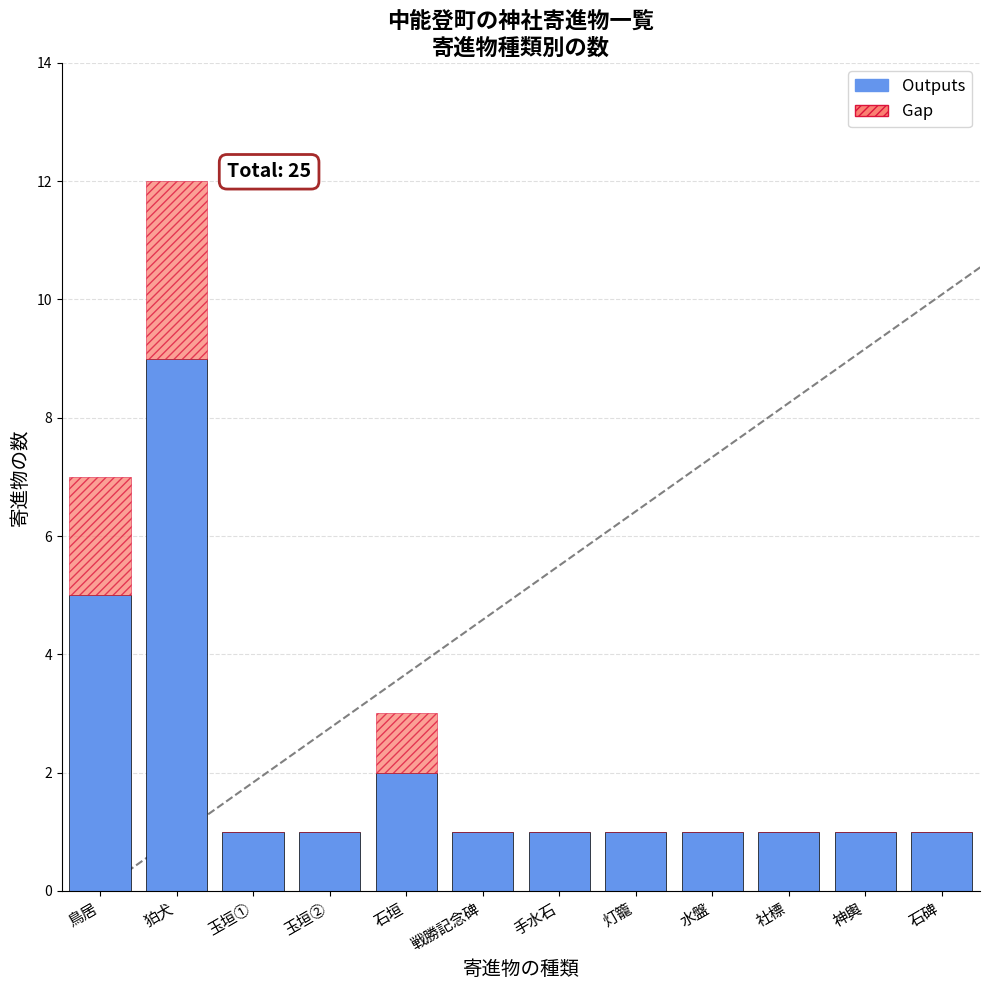

Is it true that Outputs equals 0 at 社標?

False